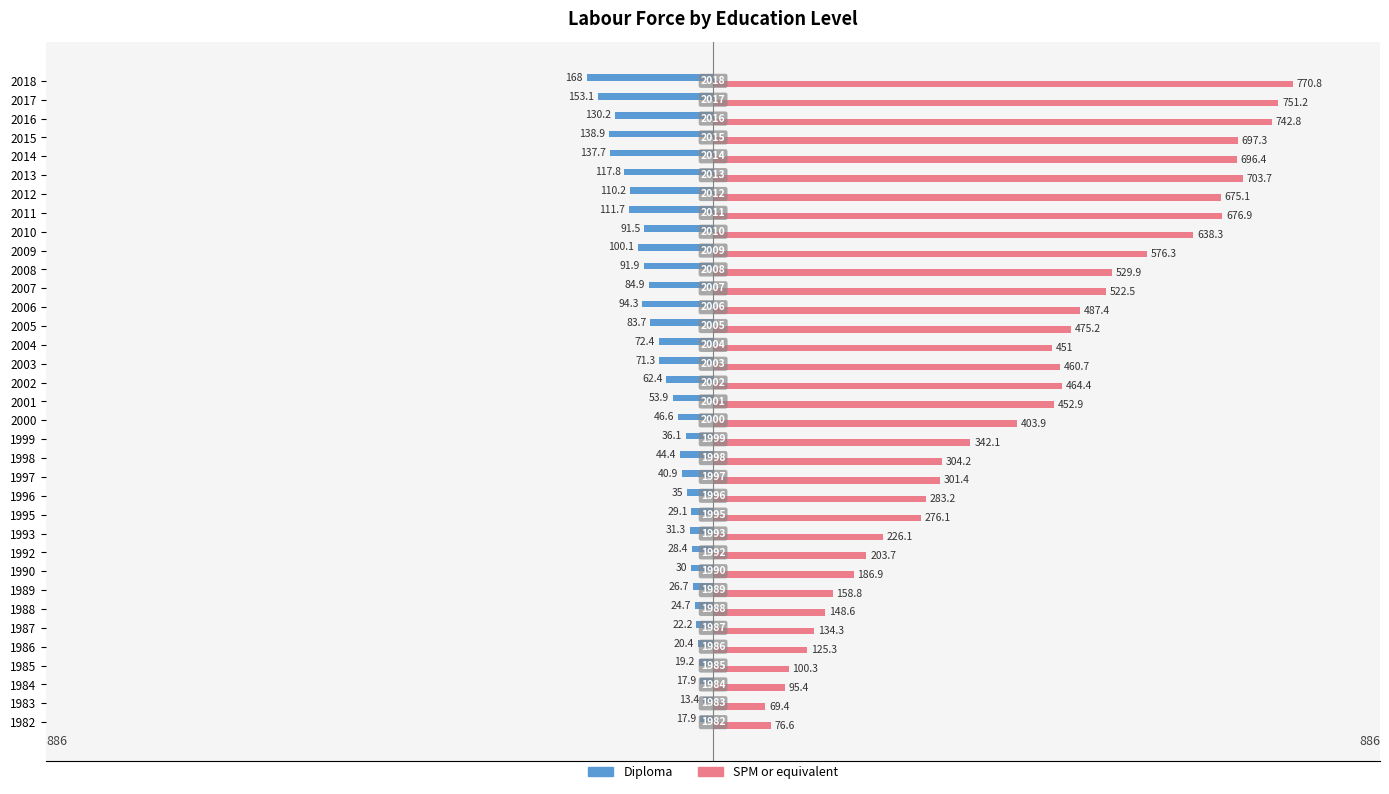

What are all the series names shown in the legend?

Diploma, SPM or equivalent